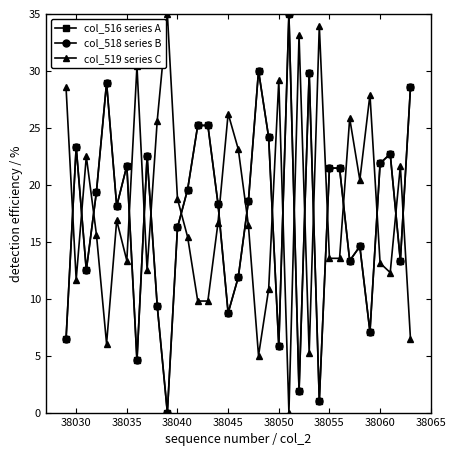

Reading right to left, extract all data points from this chart.

col_516 series A: 28.5	13.3	22.7	21.9	7.1	14.6	13.3	21.5	21.5	1.0	29.8	1.9	35.0	5.8	24.2	30.0	18.5	11.9	8.8	18.3	25.2	25.2	19.6	16.2	0.0	9.4	22.5	4.6	21.7	18.1	29.0	19.4	12.5	23.3	6.5
col_518 series B: 28.5	13.3	22.7	21.9	7.1	14.6	13.3	21.5	21.5	1.0	29.8	1.9	35.0	5.8	24.2	30.0	18.5	11.9	8.8	18.3	25.2	25.2	19.6	16.2	0.0	9.4	22.5	4.6	21.7	18.1	29.0	19.4	12.5	23.3	6.5
col_519 series C: 6.5	21.7	12.3	13.1	27.9	20.4	25.8	13.5	13.5	34.0	5.2	33.1	0.0	29.2	10.8	5.0	16.5	23.1	26.2	16.7	9.8	9.8	15.4	18.8	35.0	25.6	12.5	30.4	13.3	16.9	6.0	15.6	22.5	11.7	28.5